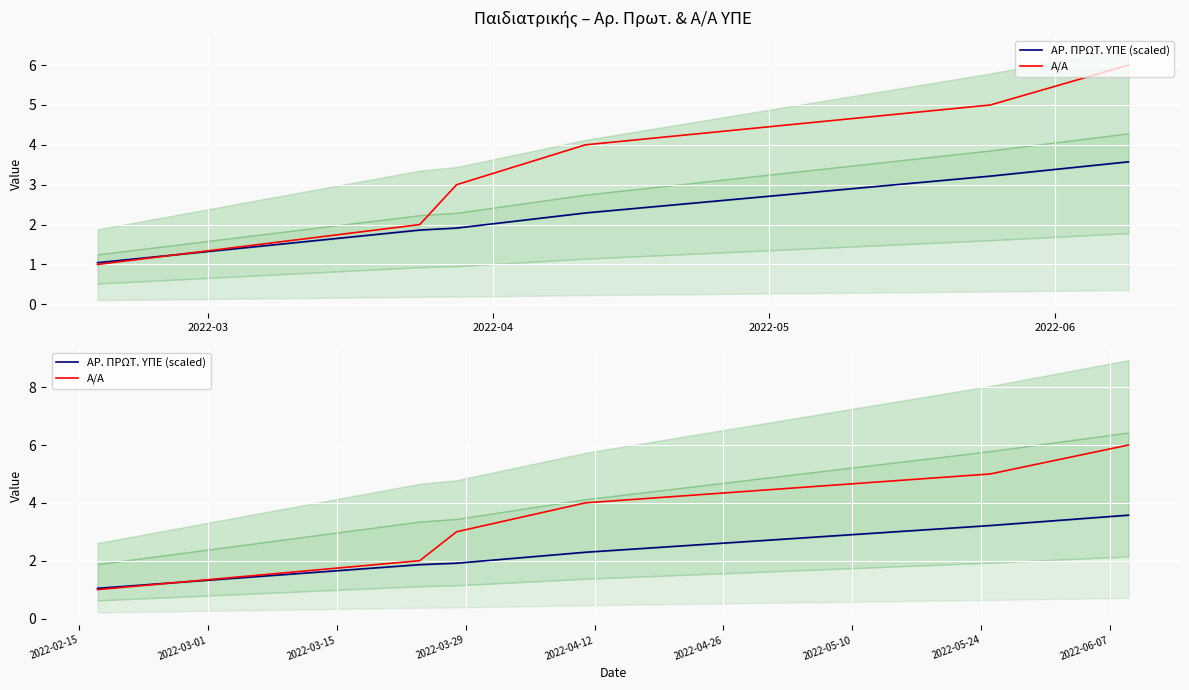

How many intersections are there between Α/Α and ΑΡ. ΠΡΩΤ. ΥΠΕ (scaled)?

1